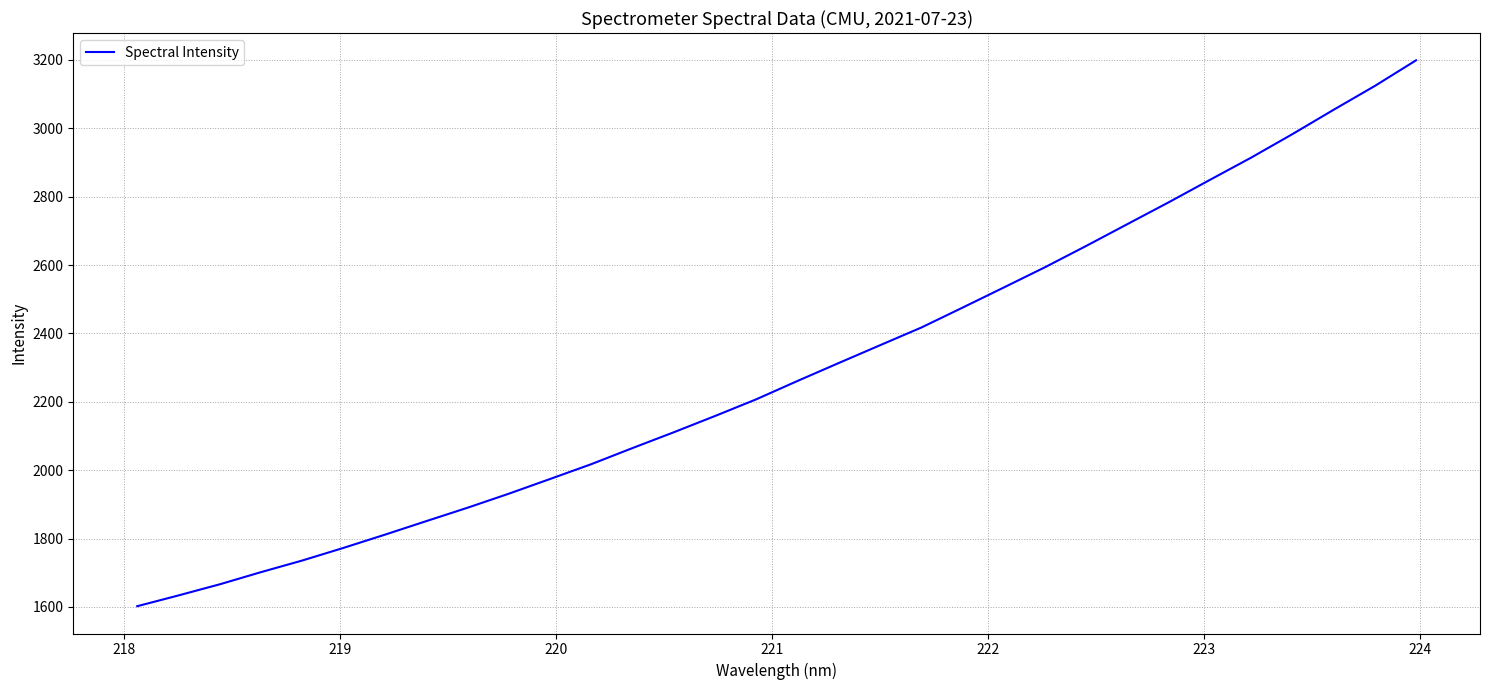

What is the difference between the maximum and minimum values?

1596.8